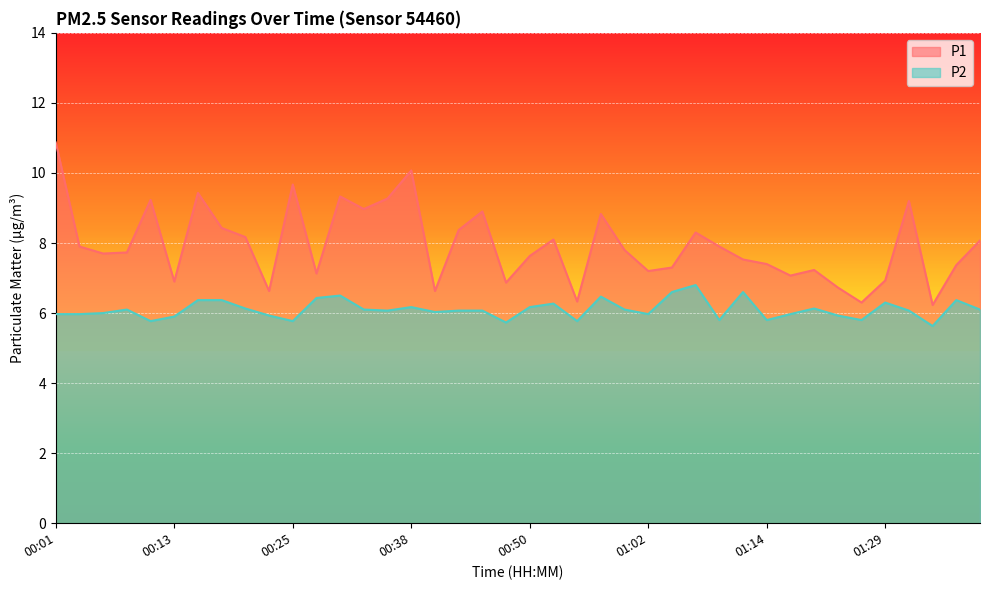

Reading left to right, list all the values displayed in this chart.

P1: 10.9	7.9	7.7	7.7	9.2	6.9	9.4	8.4	8.2	6.6	9.7	7.1	9.3	9.0	9.3	10.1	6.6	8.4	8.9	6.9	7.6	8.1	6.3	8.8	7.8	7.2	7.3	8.3	7.9	7.5	7.4	7.1	7.2	6.7	6.3	6.9	9.2	6.2	7.4	8.1
P2: 6.0	6.0	6.0	6.1	5.8	5.9	6.4	6.4	6.1	5.9	5.8	6.4	6.5	6.1	6.1	6.2	6.0	6.1	6.1	5.7	6.2	6.3	5.8	6.5	6.1	6.0	6.6	6.8	5.8	6.6	5.8	6.0	6.1	5.9	5.8	6.3	6.1	5.6	6.4	6.1